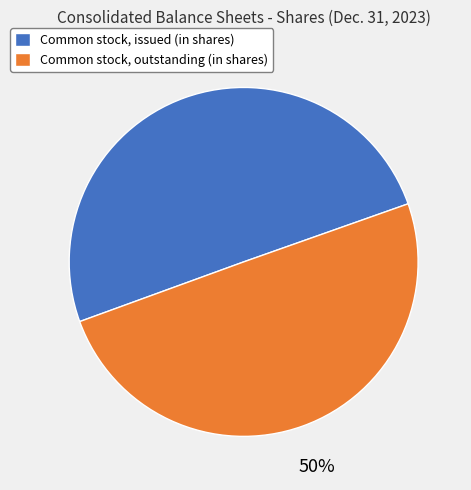

To the nearest percent, what portion does Common stock, outstanding (in shares) represent?

50%